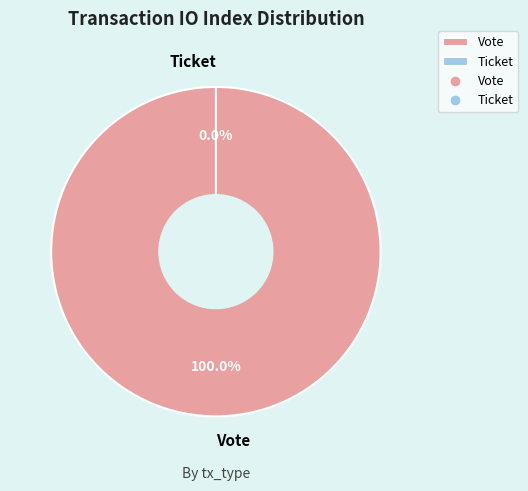

Does any single category account for the majority?

Yes